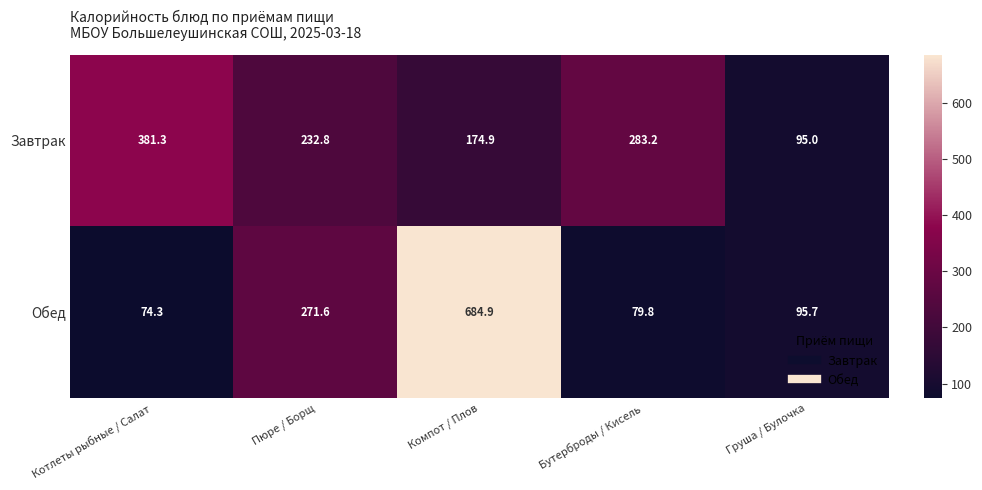

True or false: Обед has a value of 684.9 at Компот / Плов.

True